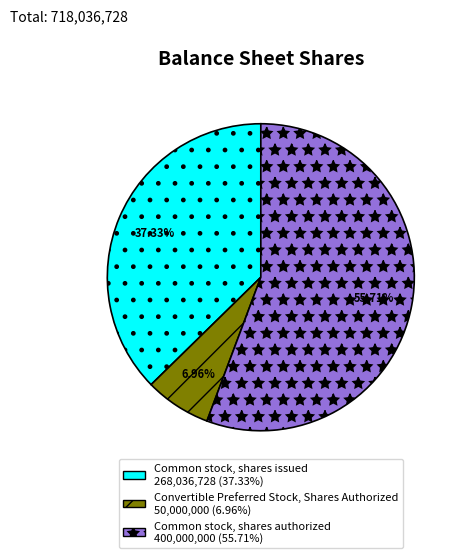

Does any single category account for the majority?

Yes